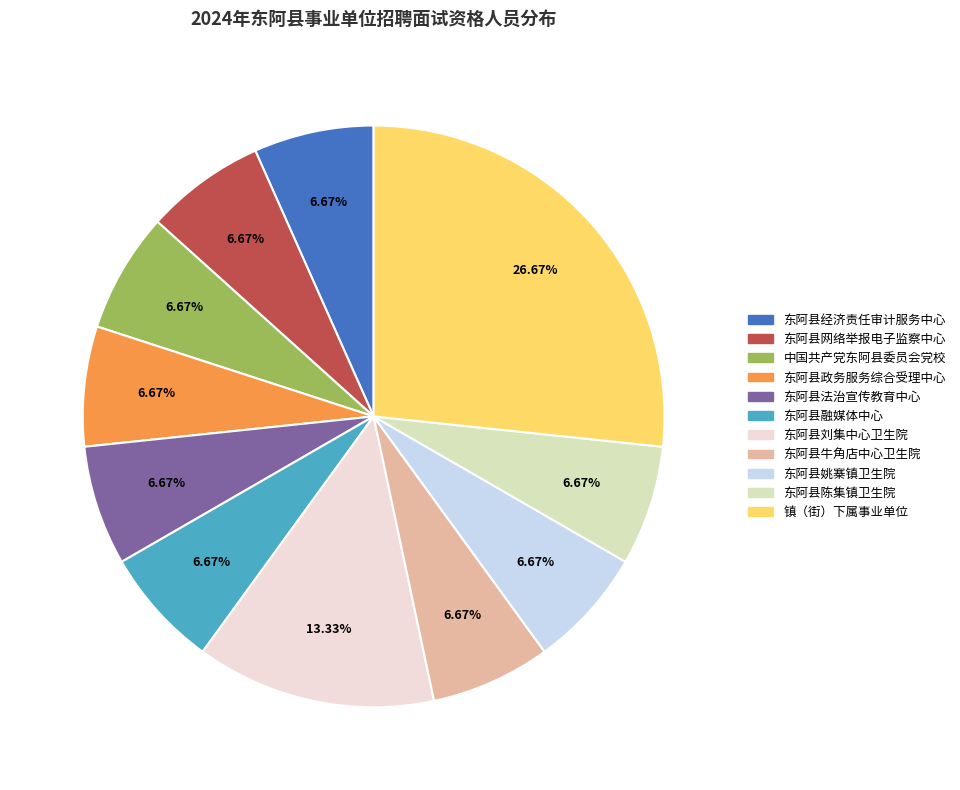

Approximately how many times larger is the value at 东阿县牛角店中心卫生院 compared to 东阿县刘集中心卫生院?

0.5